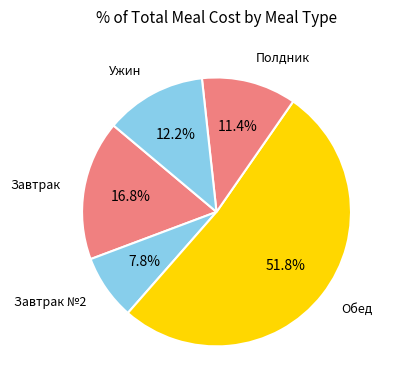

Which category has the smallest portion of the pie?

Завтрак №2